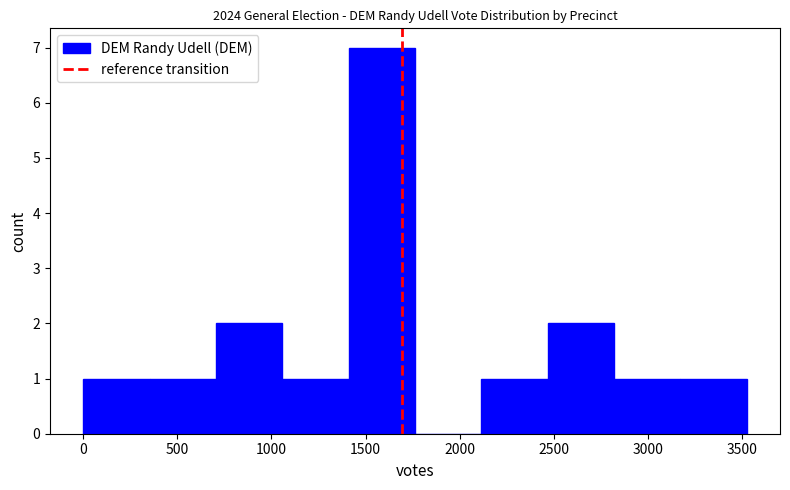

How tall is the bar that spans 2450 to 2800 on the x-axis? Neither the bar edges nor the heights are printed on the chart, so give them approximately, as read against the axes.

2